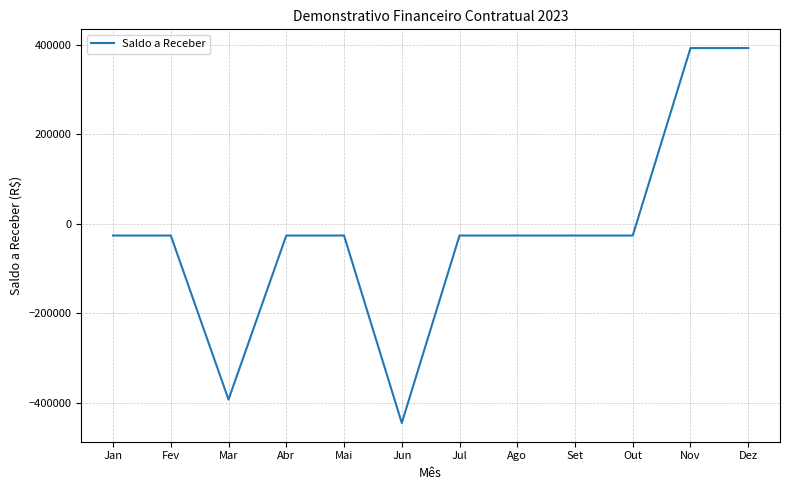

The chart shows a value of -26209.2 at Fev. True or false?

True